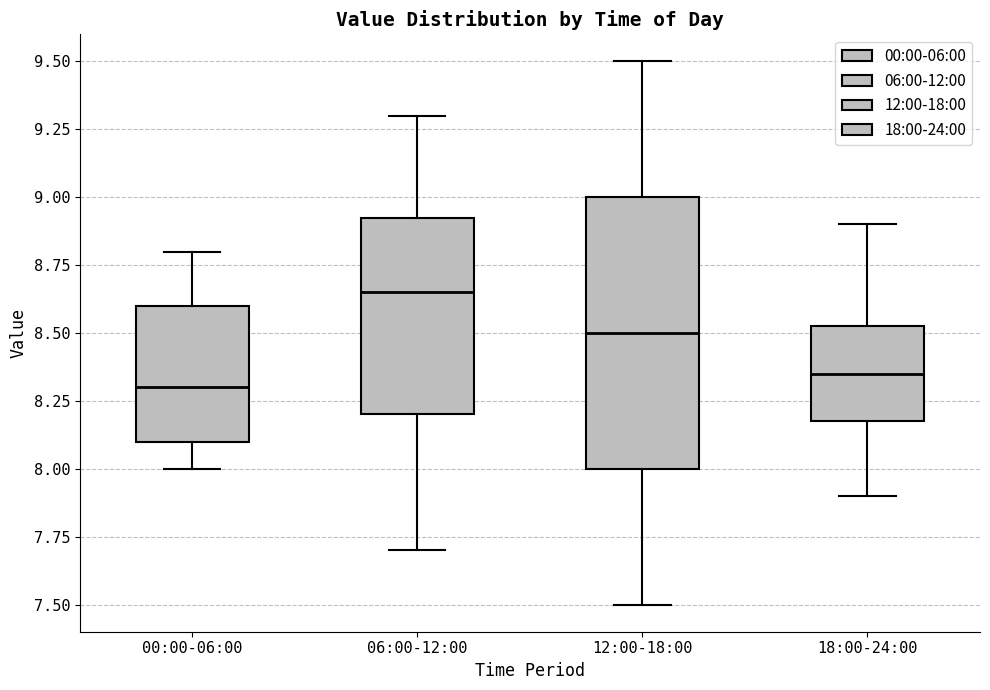

Which box has the lowest median line?

00:00-06:00